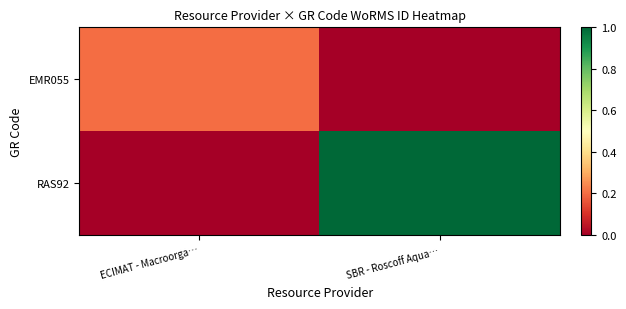

How many categories are shown in the chart?

2